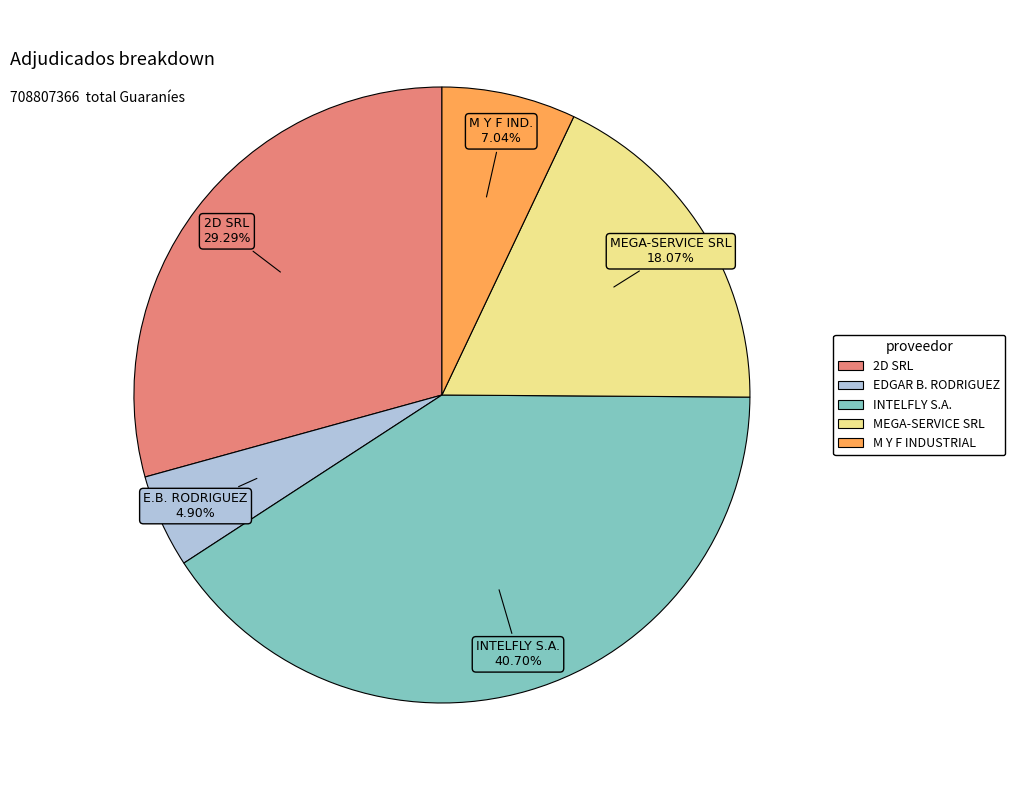

How many segments does this pie chart have?

5